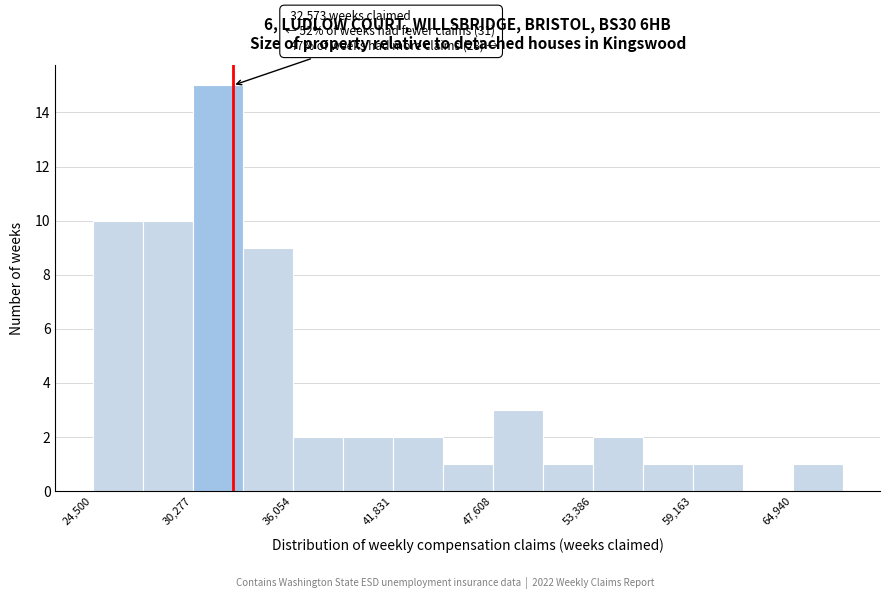

Read against the x-axis, roughly where is the centre of the tallest bar?

32000